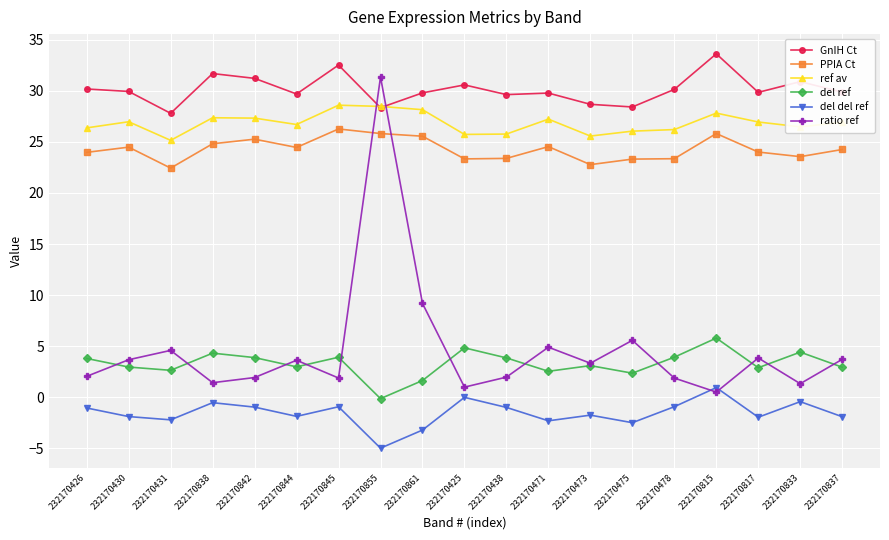

What is the highest value of the ref av series?

28.6